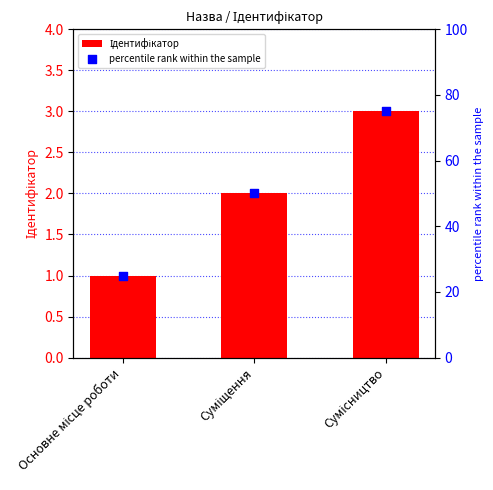

At which category is the sum across all series the highest?

Сумісництво